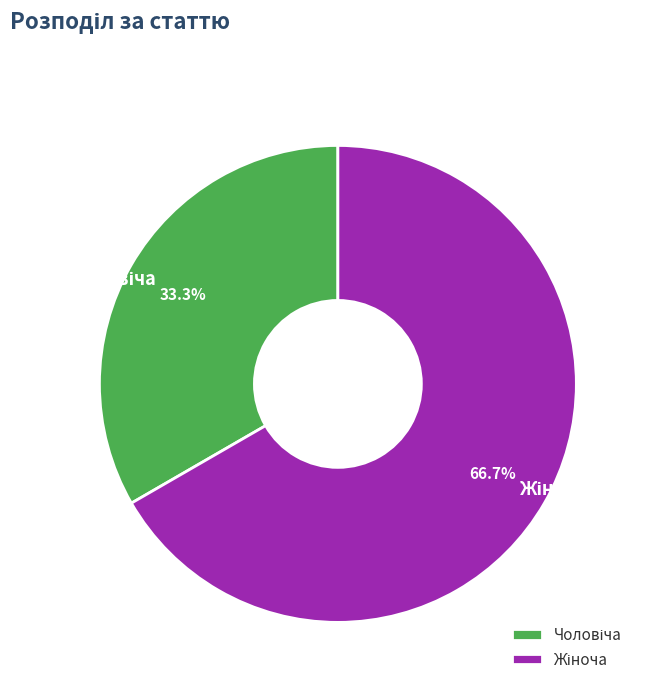

Count the number of slices in the pie.

2